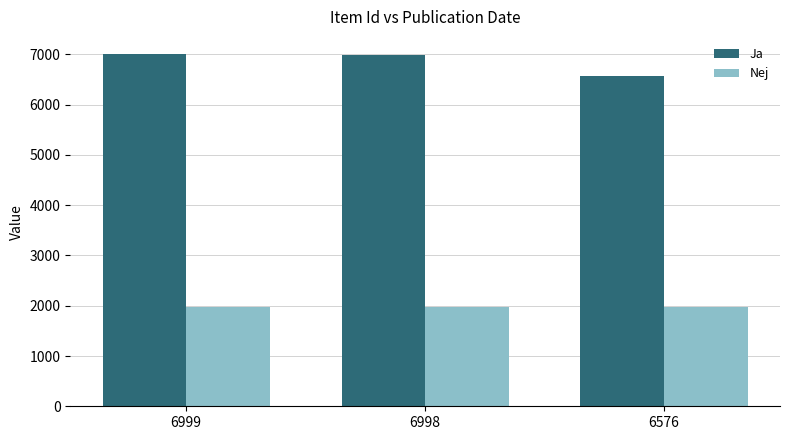

Does the chart contain any negative values?

No